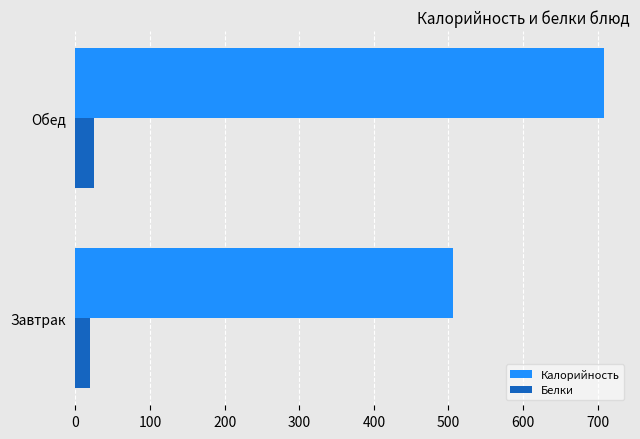

The Белки series shows 25.1 at Обед. True or false?

True